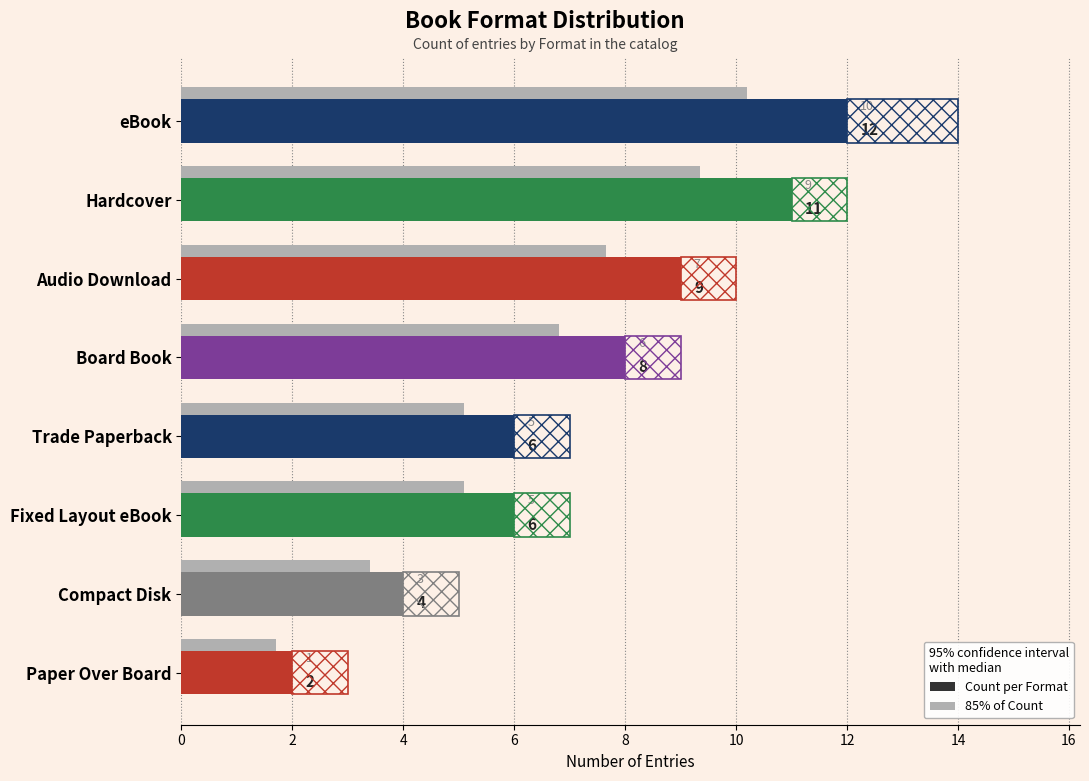

The chart shows a value of 1 at Compact Disk. True or false?

False